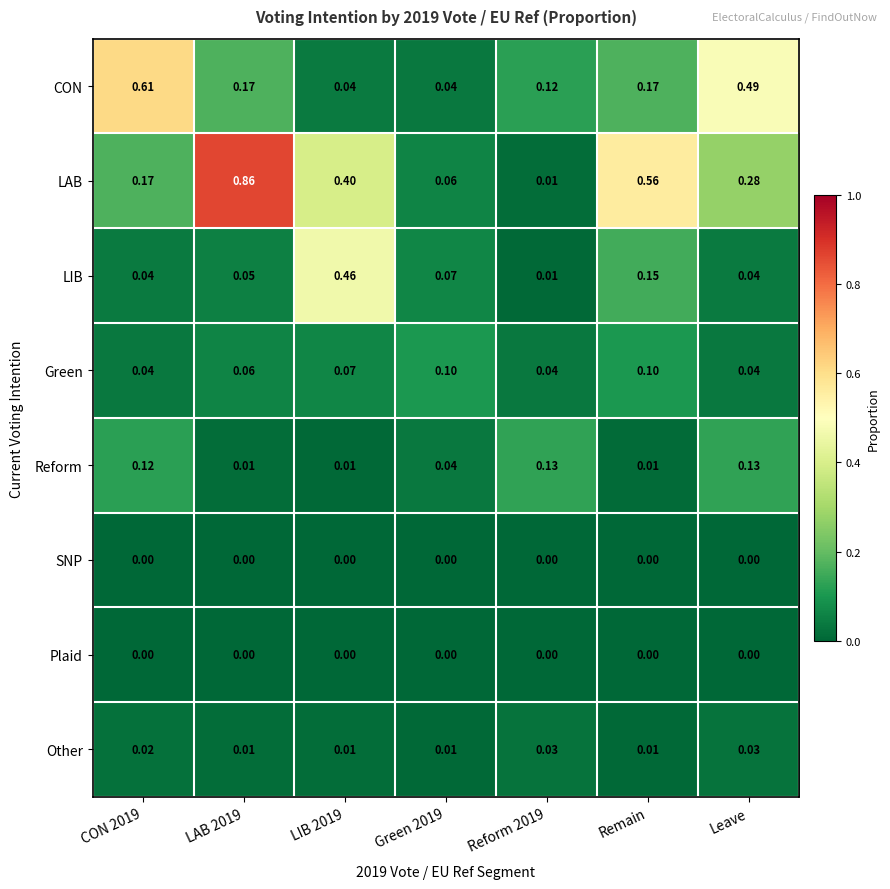

Is the value of CON at LIB 2019 greater than the value of LAB at Green 2019?

No